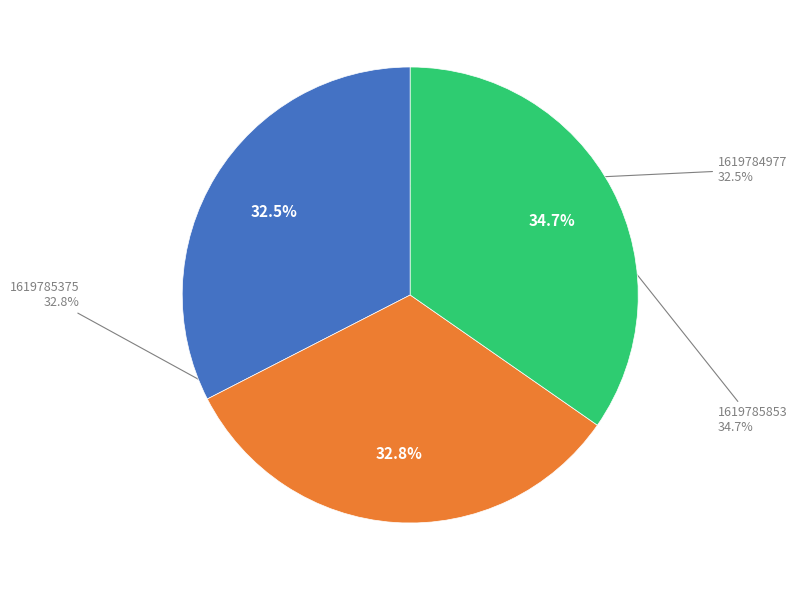

The 1619785853 slice represents 46% of the pie. True or false?

False